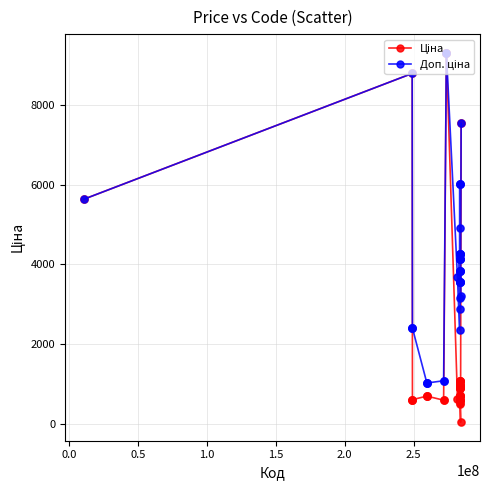

What is the maximum value shown in the chart?

9321.4